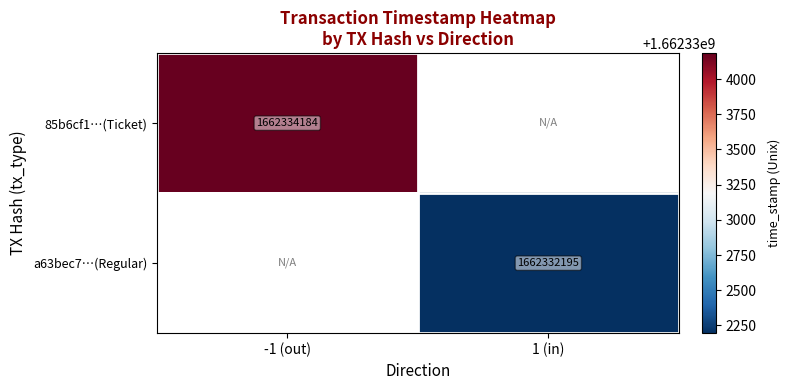

What is the maximum value shown in the chart?

1662334184.0